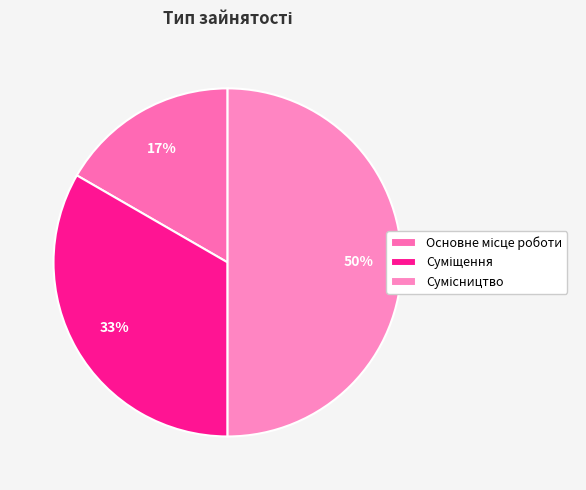

Is there any slice that represents more than half of the pie?

No